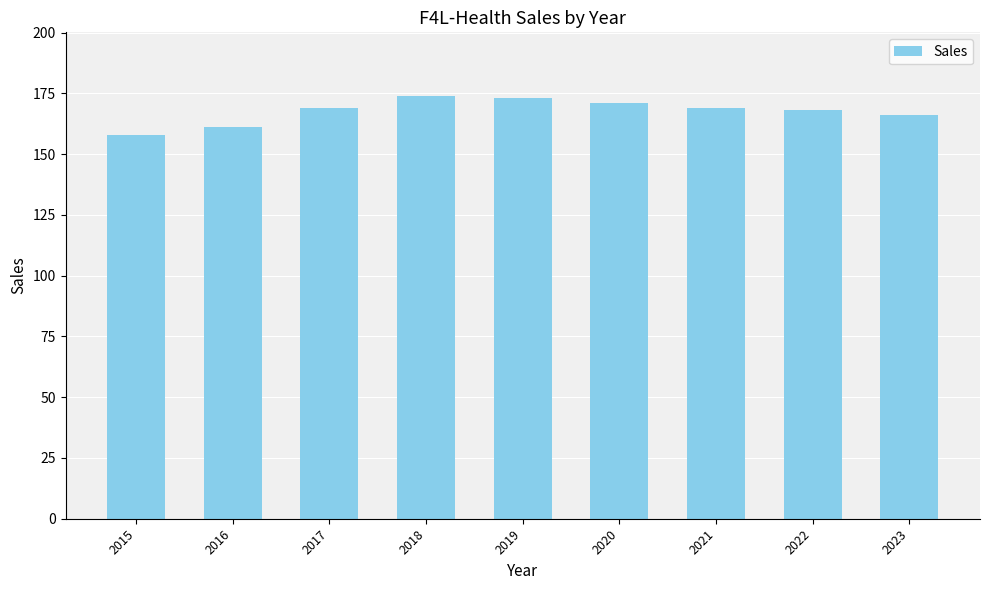

What is the difference between the second highest and second lowest values?

12